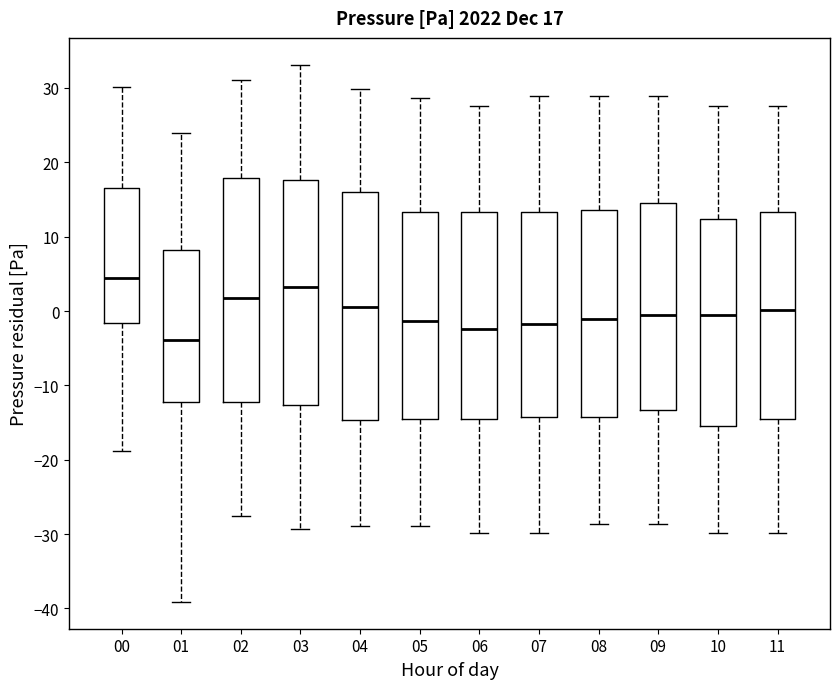

Which box has the highest median line?

00